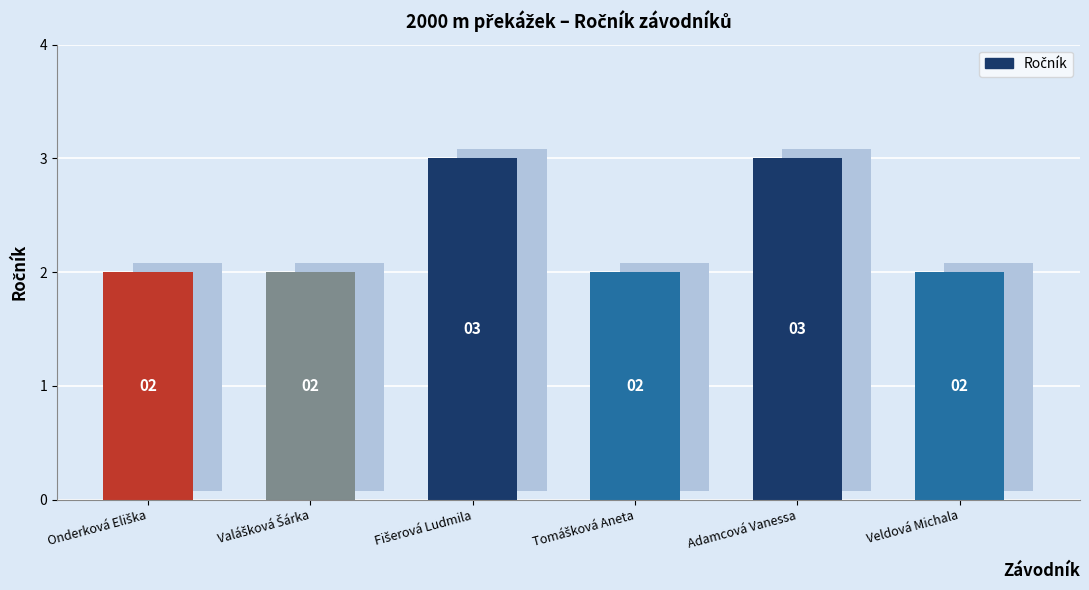

What is the minimum value shown in the chart?

2